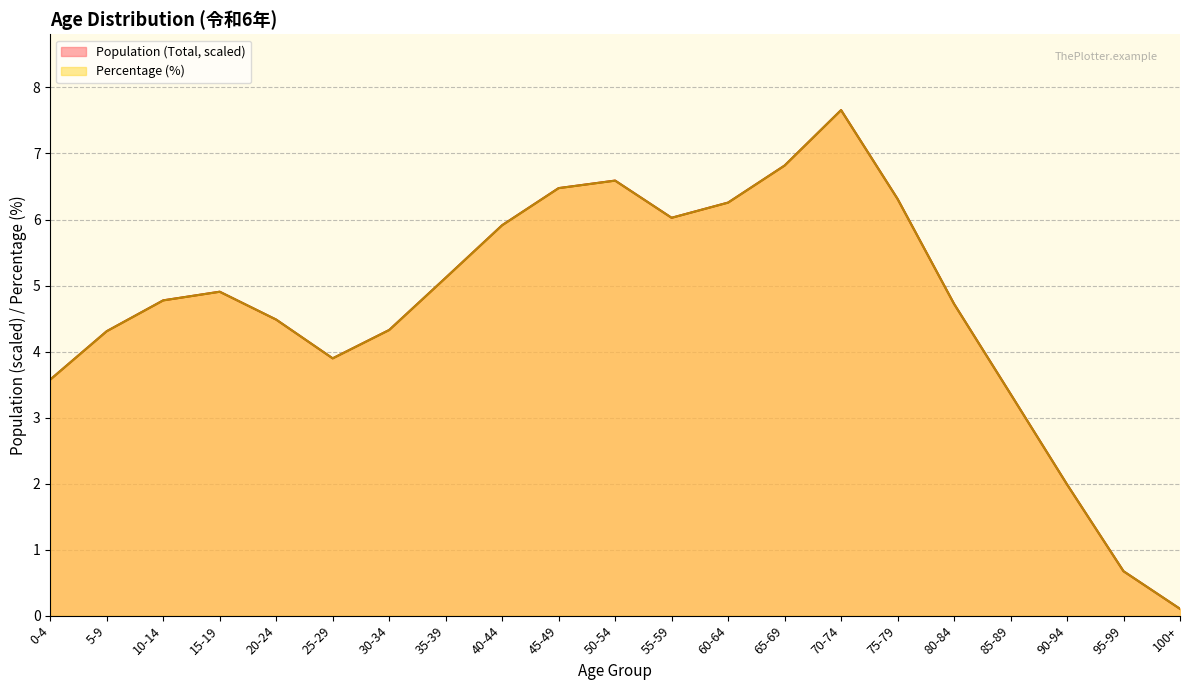

What is the total value across all series at 65-69?

13.6